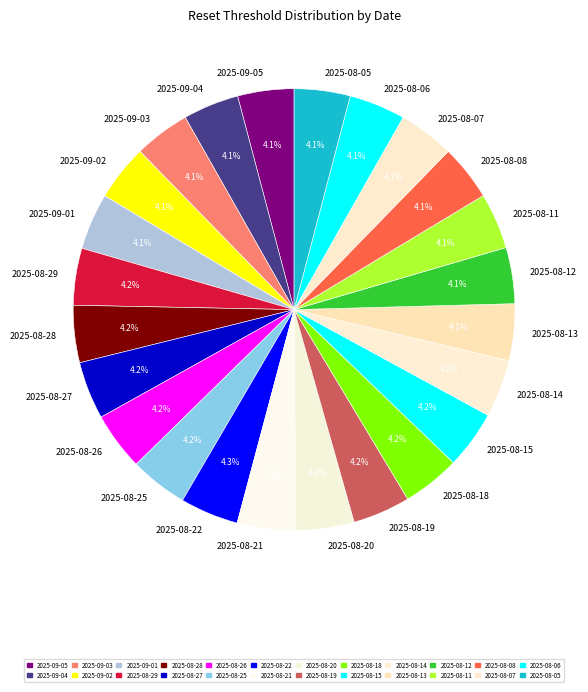

What is the ratio of the value at 2025-09-03 to the value at 2025-08-21?

1.0